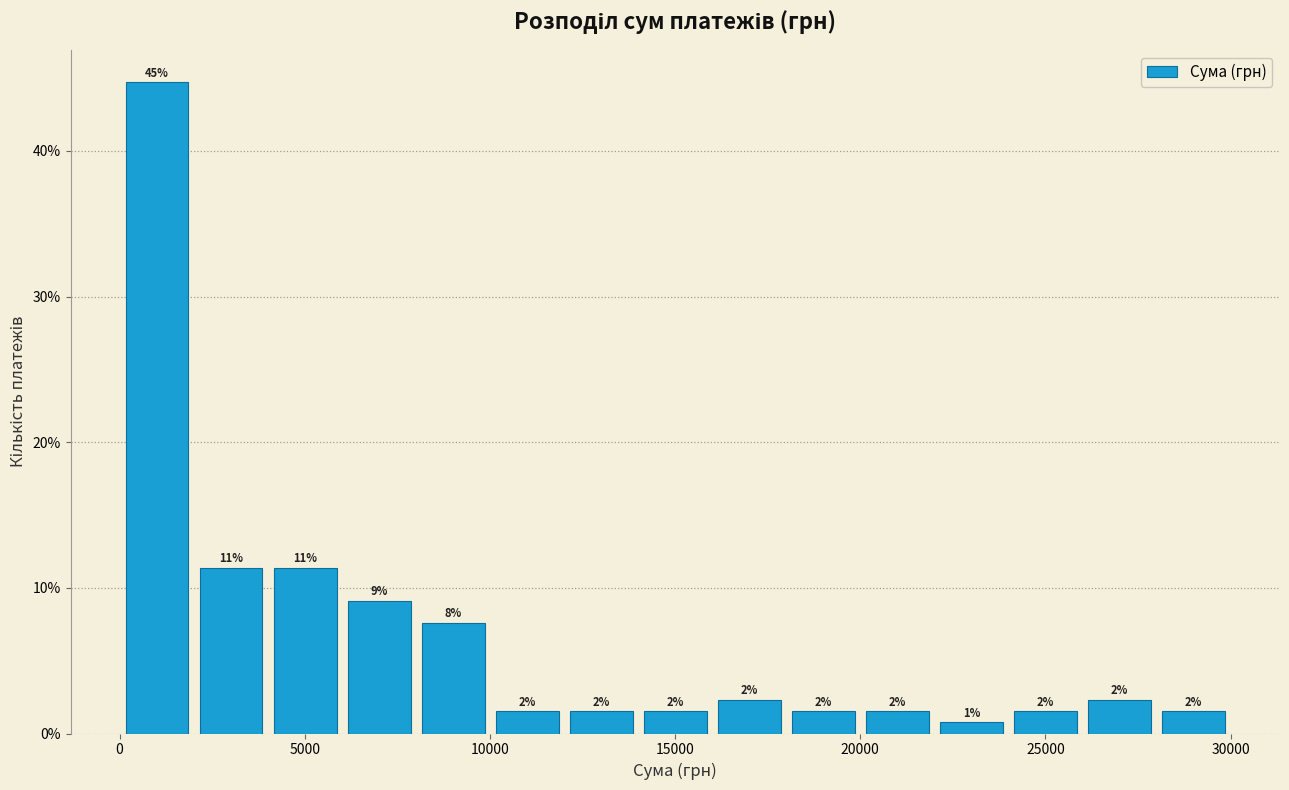

Around what value on the x-axis is the tallest bar? Give the approximate position of its centre, as read against the axis.

1000